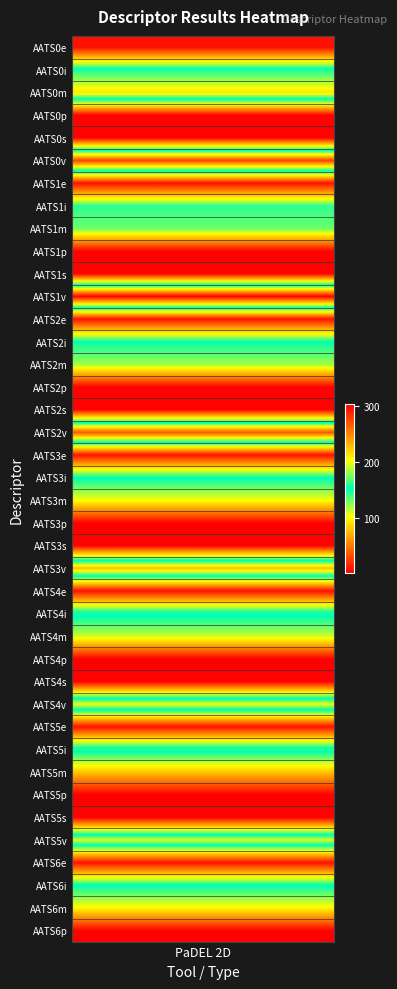

What is the change in value from 7 to 11?

+160.0